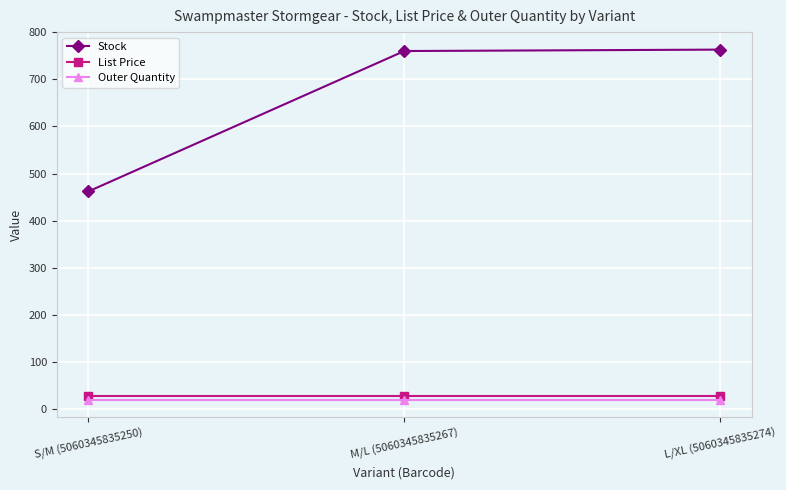

What is the sum of all Outer Quantity values?

60.0